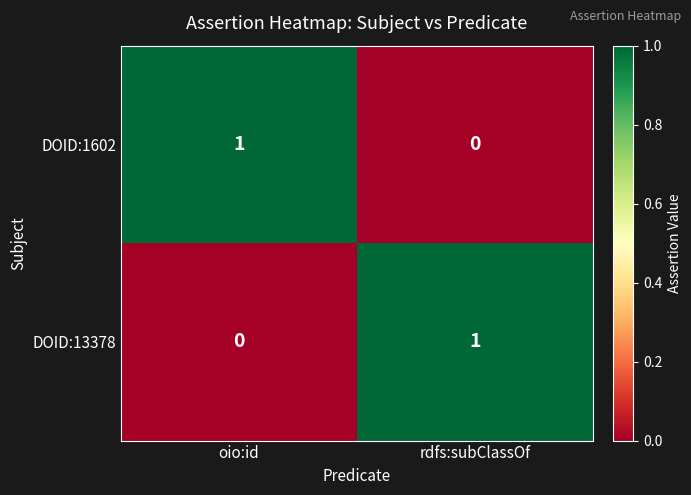

The DOID:13378 series shows 0 at oio:id. True or false?

True